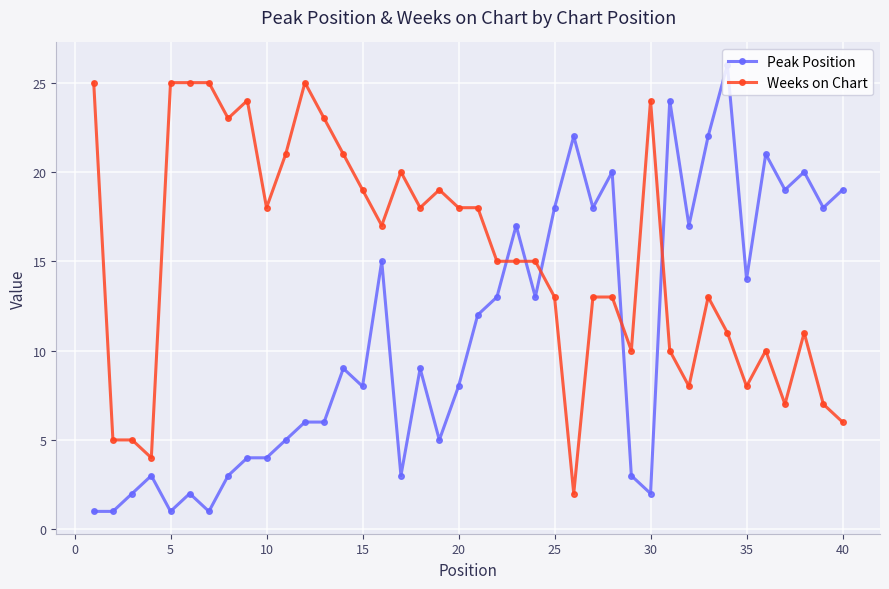

What is the greatest value displayed?

26